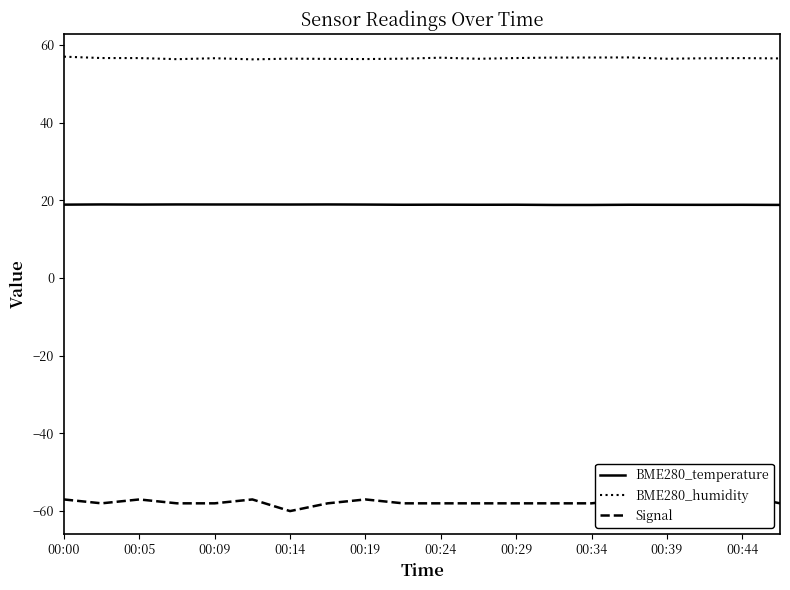

What are all the series names shown in the legend?

BME280_temperature, BME280_humidity, Signal